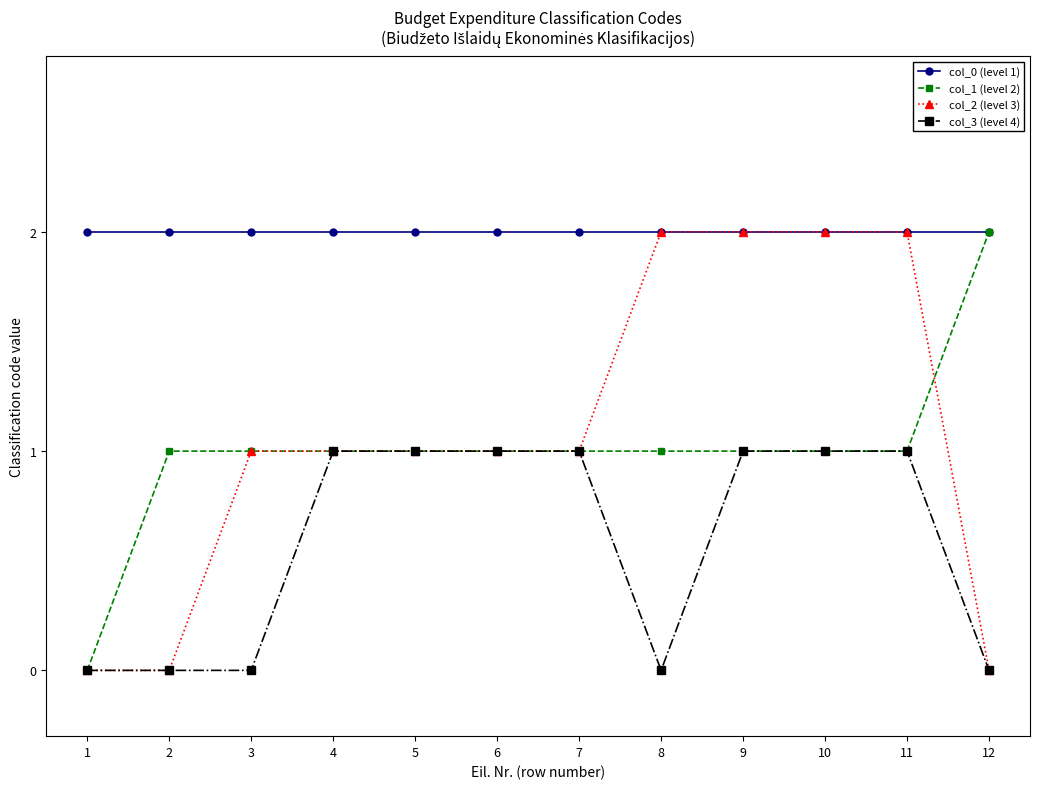

True or false: col_0 (level 1) and col_3 (level 4) intersect in this chart.

False